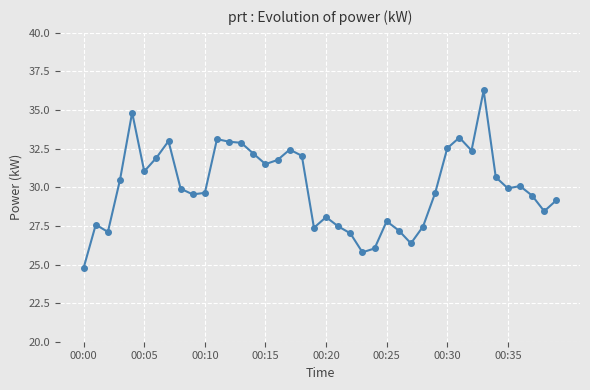

What is the minimum value shown in the chart?

24.8